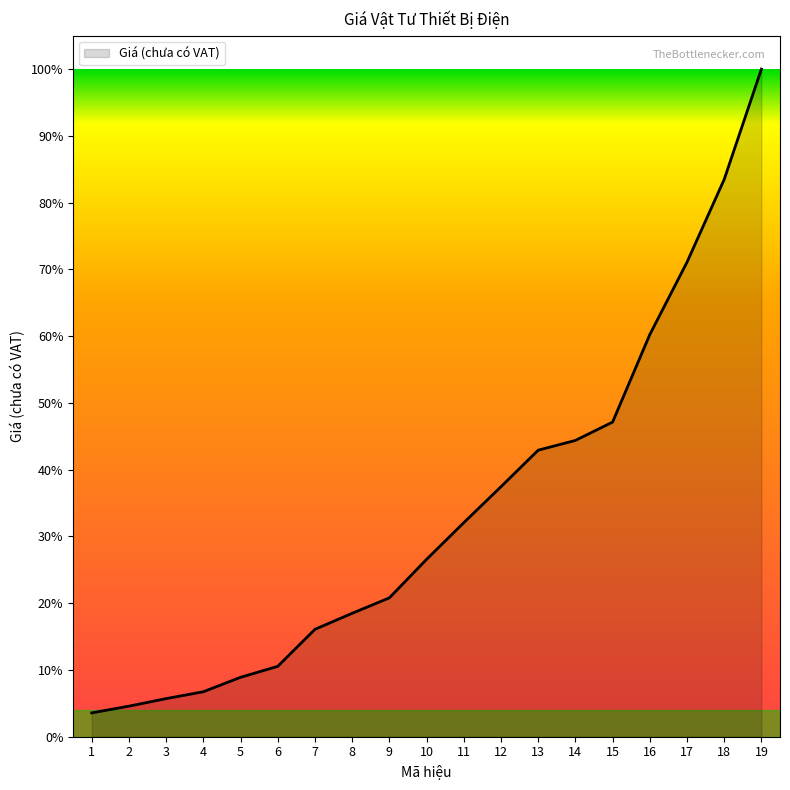

Reading left to right, transcribe all the data shown in this chart.

1=26198000	2=33555000	3=41848000	4=49389000	5=65225000	6=77287000	7=117917000	8=135524000	9=152474000	10=194741000	11=235015000	12=274496000	13=314602000	14=325315000	15=345464000	16=441527000	17=521004000	18=611919000	19=733029000